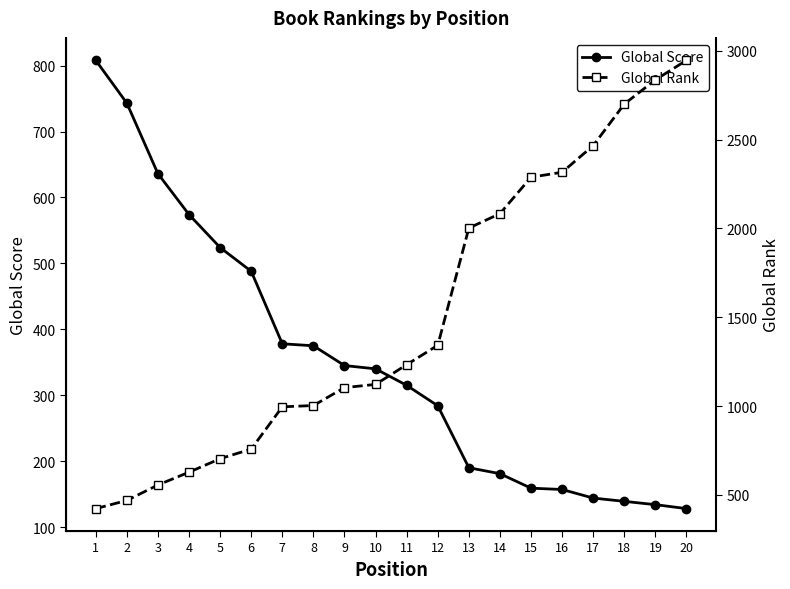

Between which two adjacent categories do Global Rank and Global Score first intersect?

3 and 4